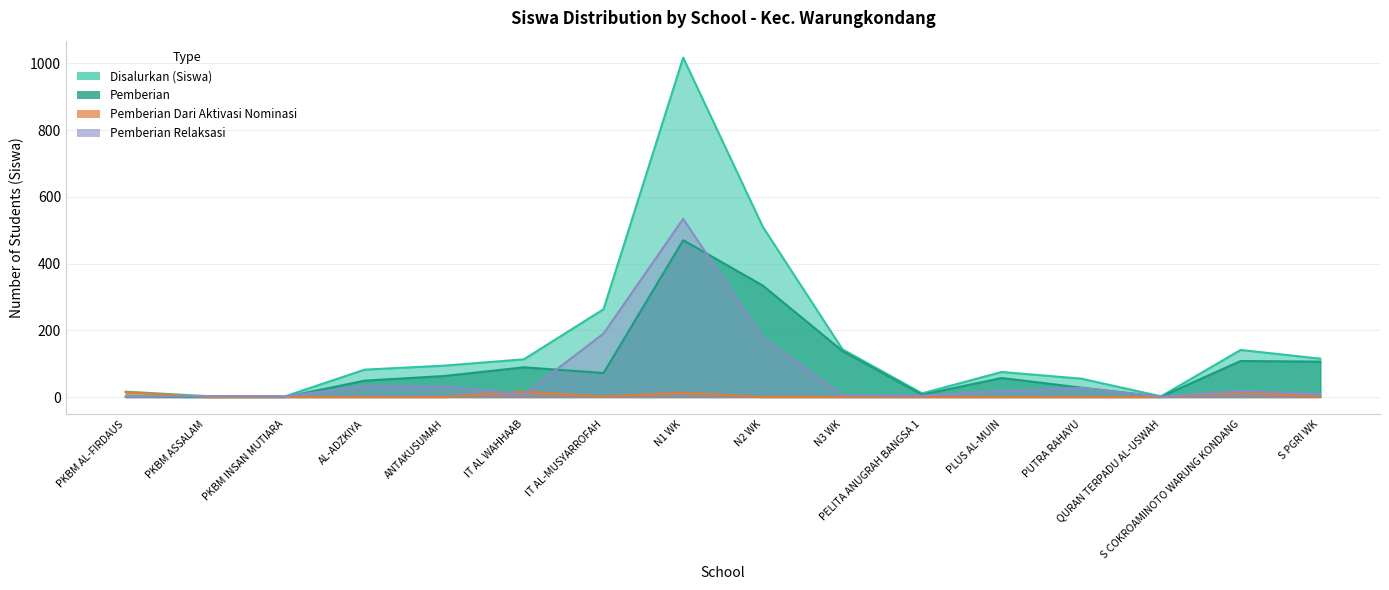

How many positive values does the Pemberian Dari Aktivasi Nominasi series have?

5